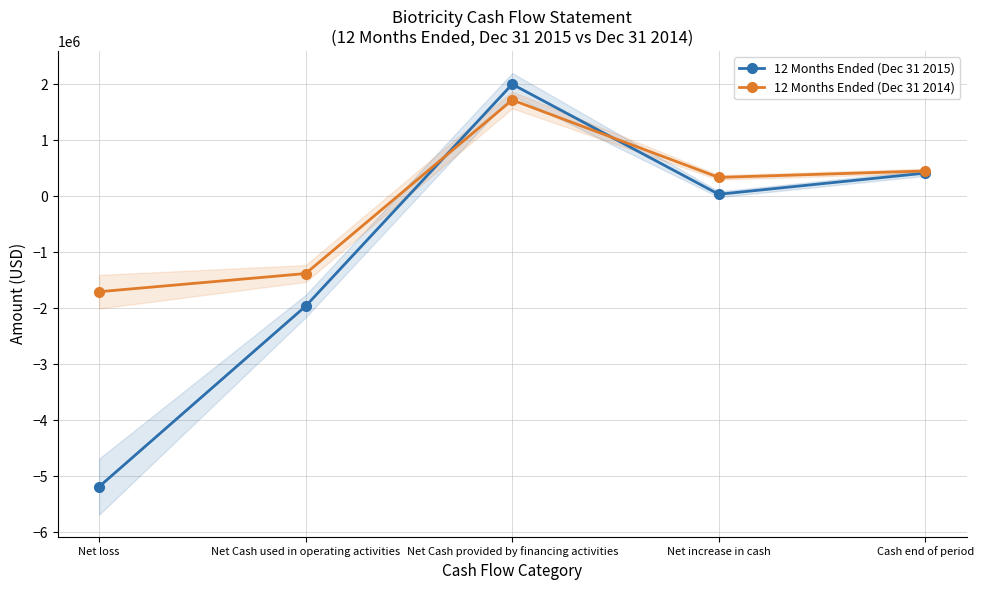

What are all the series names shown in the legend?

12 Months Ended (Dec 31 2015), 12 Months Ended (Dec 31 2014)